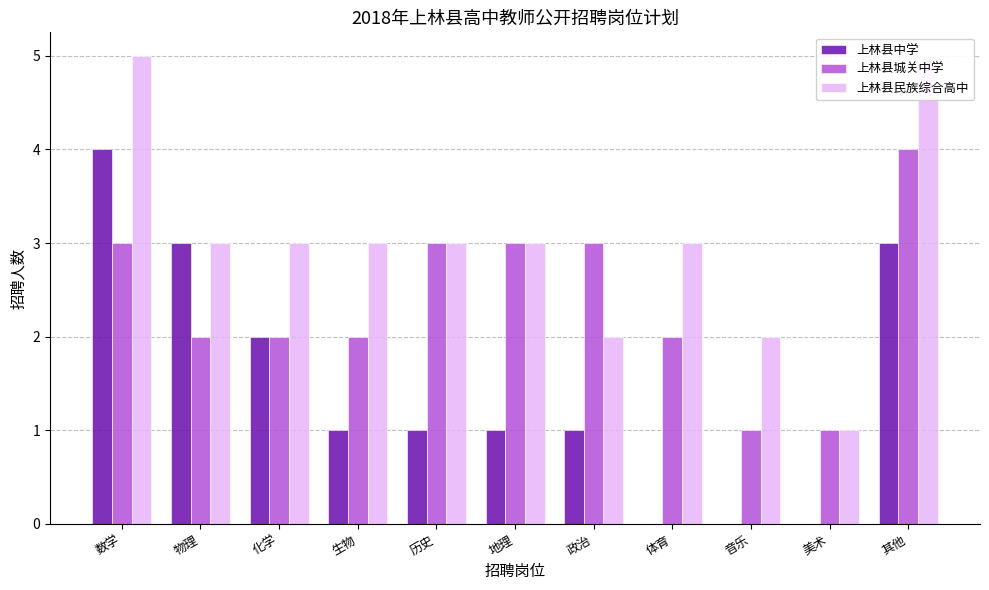

How many values in the 上林县城关中学 series are below 2?

2